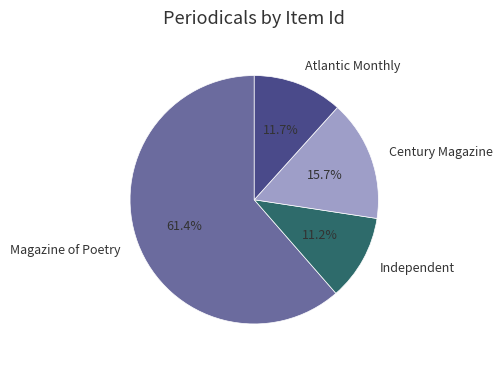

How many slices are in this pie chart?

4